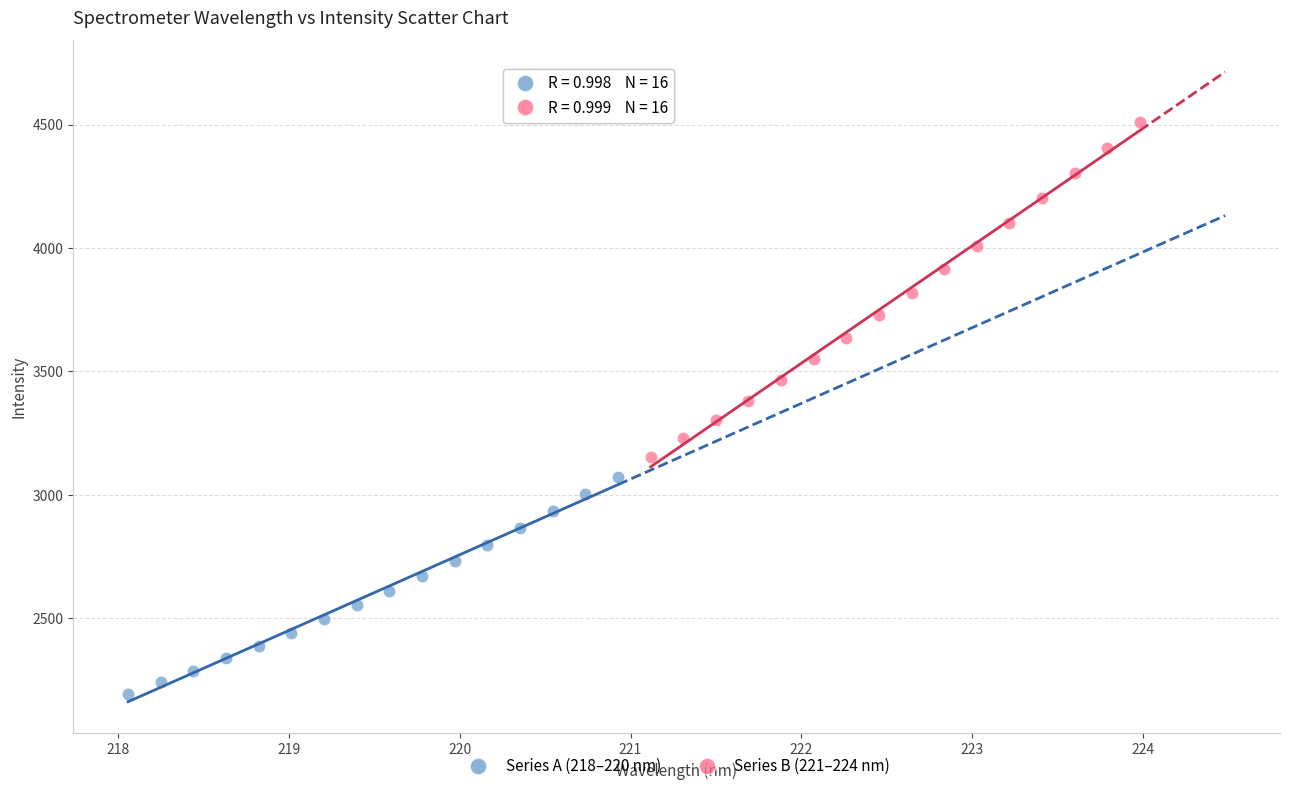

Which series contains the highest Y value?

Series B (221–224 nm)